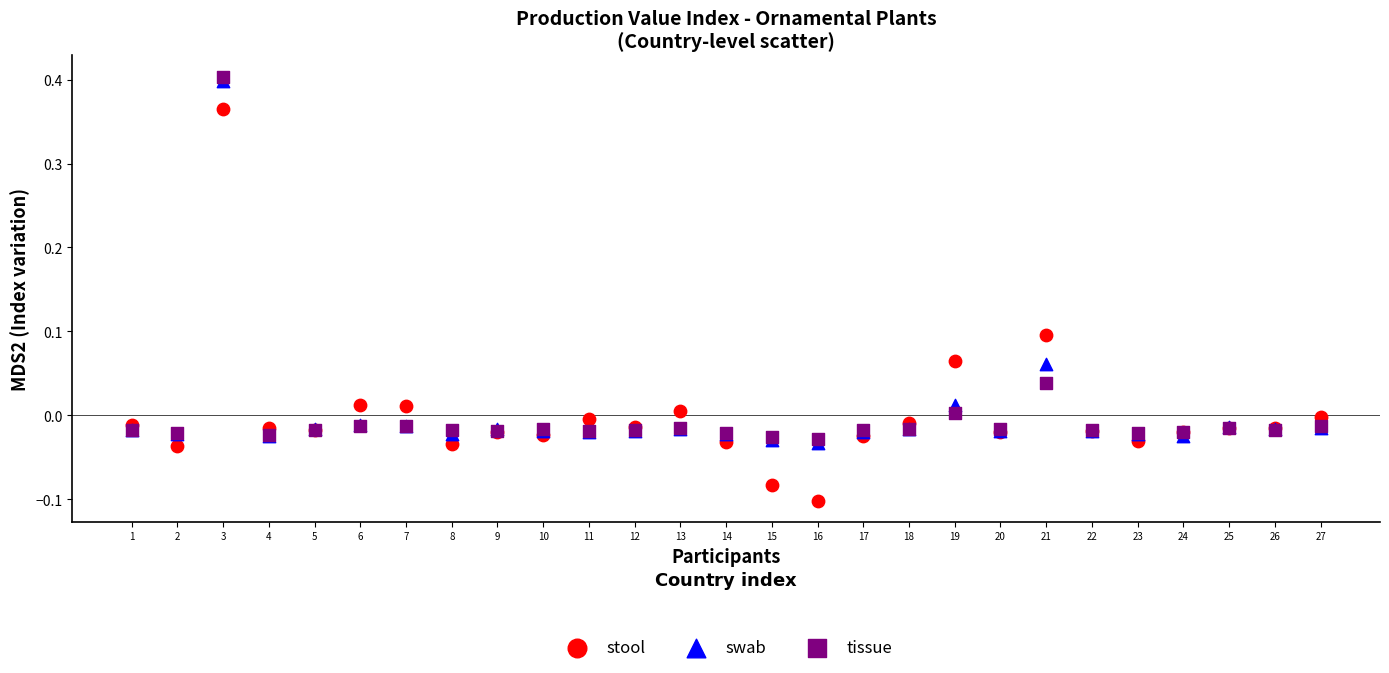

What are all the series names shown in the legend?

stool, swab, tissue